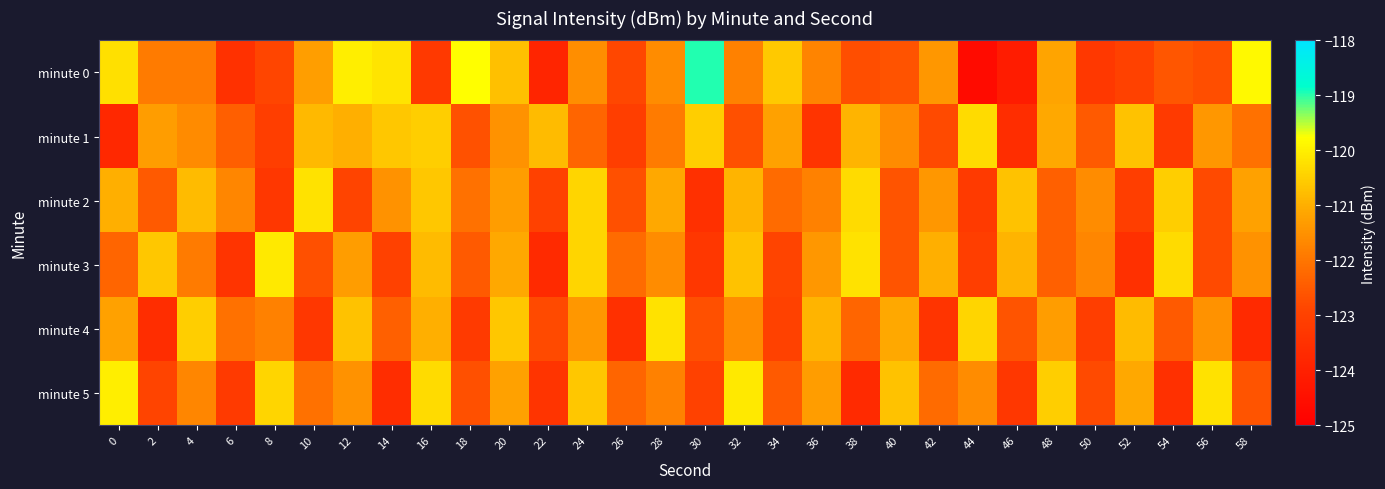

Which series has the widest spread of values?

minute 0